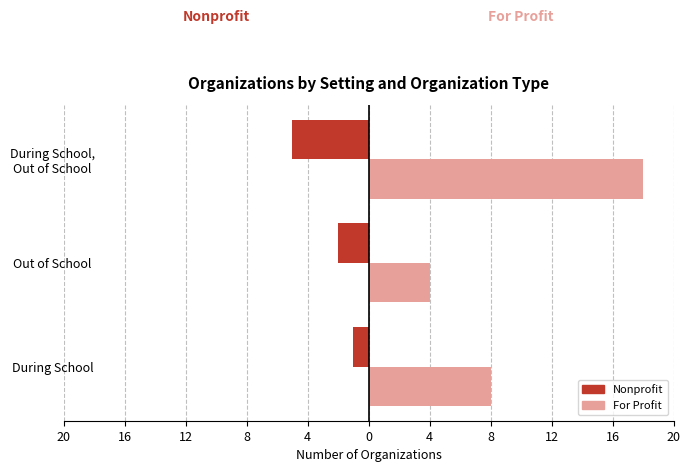

What are all the series names shown in the legend?

Nonprofit, For Profit